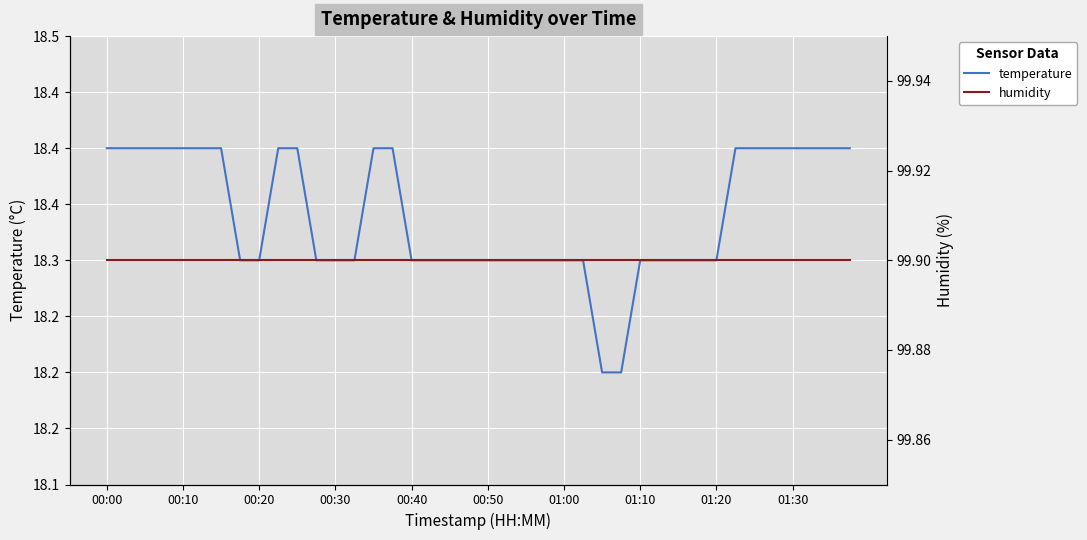

What are all the series names shown in the legend?

temperature, humidity